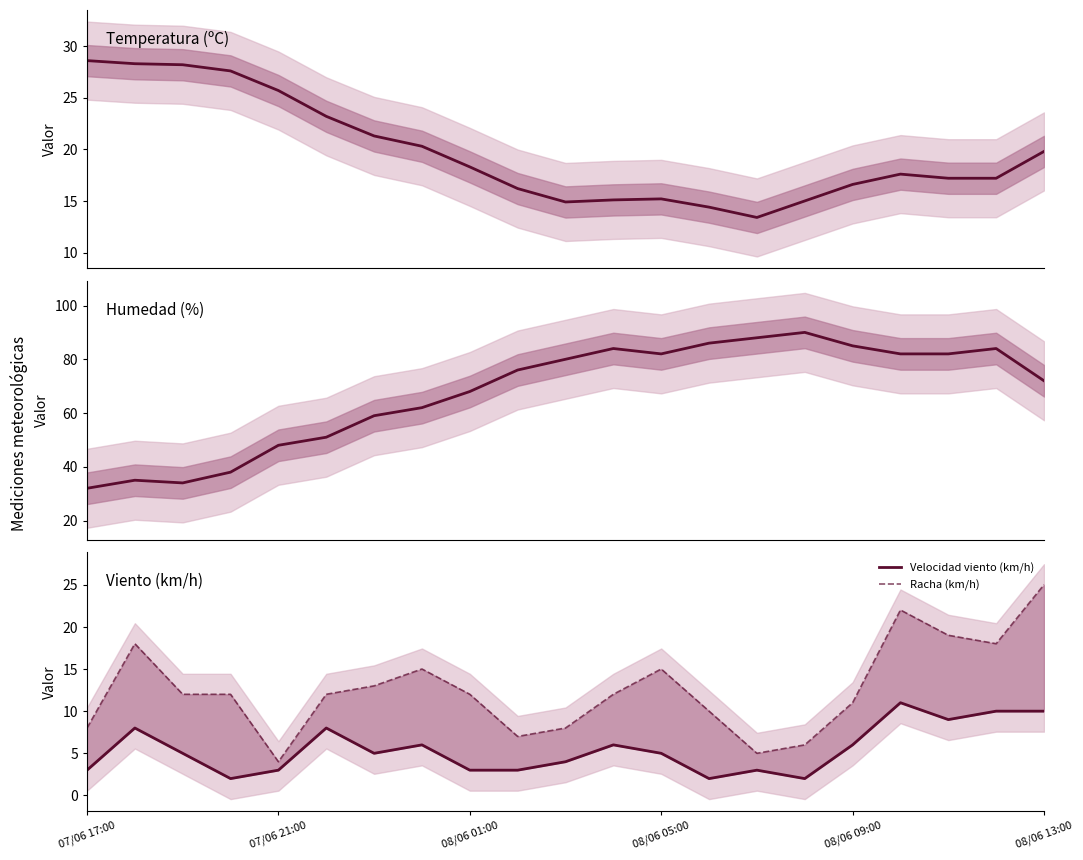

Which series ends up on top after the final intersection of Temperatura (ºC) and Racha (km/h)?

Racha (km/h)